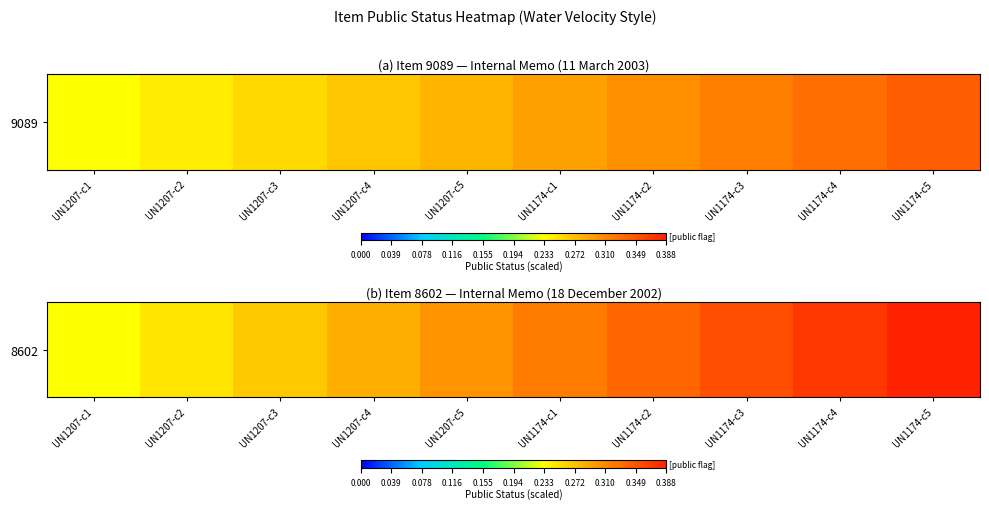

Reading right to left, extract all data points from this chart.

UN1174-c5=0.4	UN1174-c4=0.4	UN1174-c3=0.4	UN1174-c2=0.3	UN1174-c1=0.3	UN1207-c5=0.3	UN1207-c4=0.3	UN1207-c3=0.3	UN1207-c2=0.3	UN1207-c1=0.2